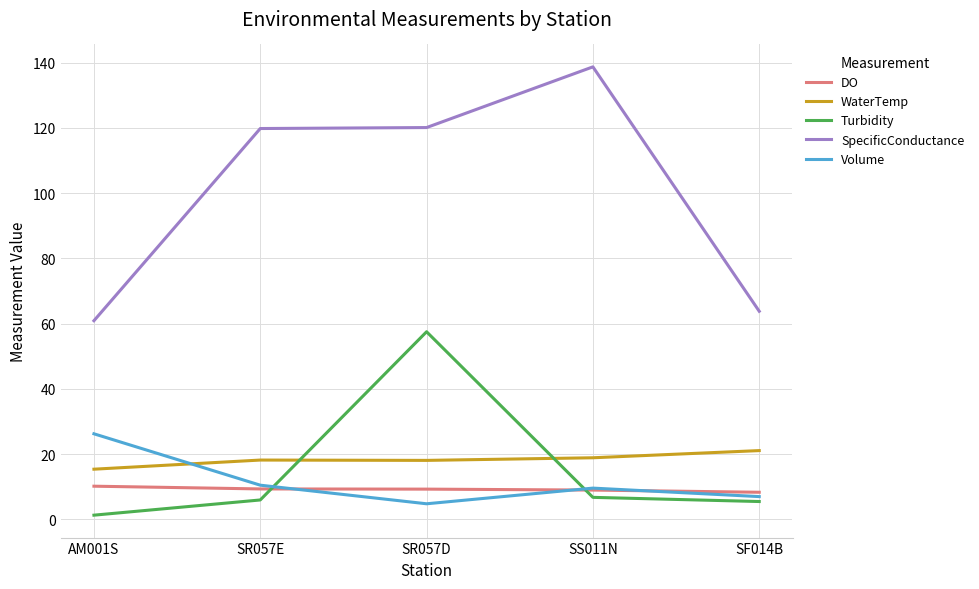

What is the minimum value for Volume?

4.8